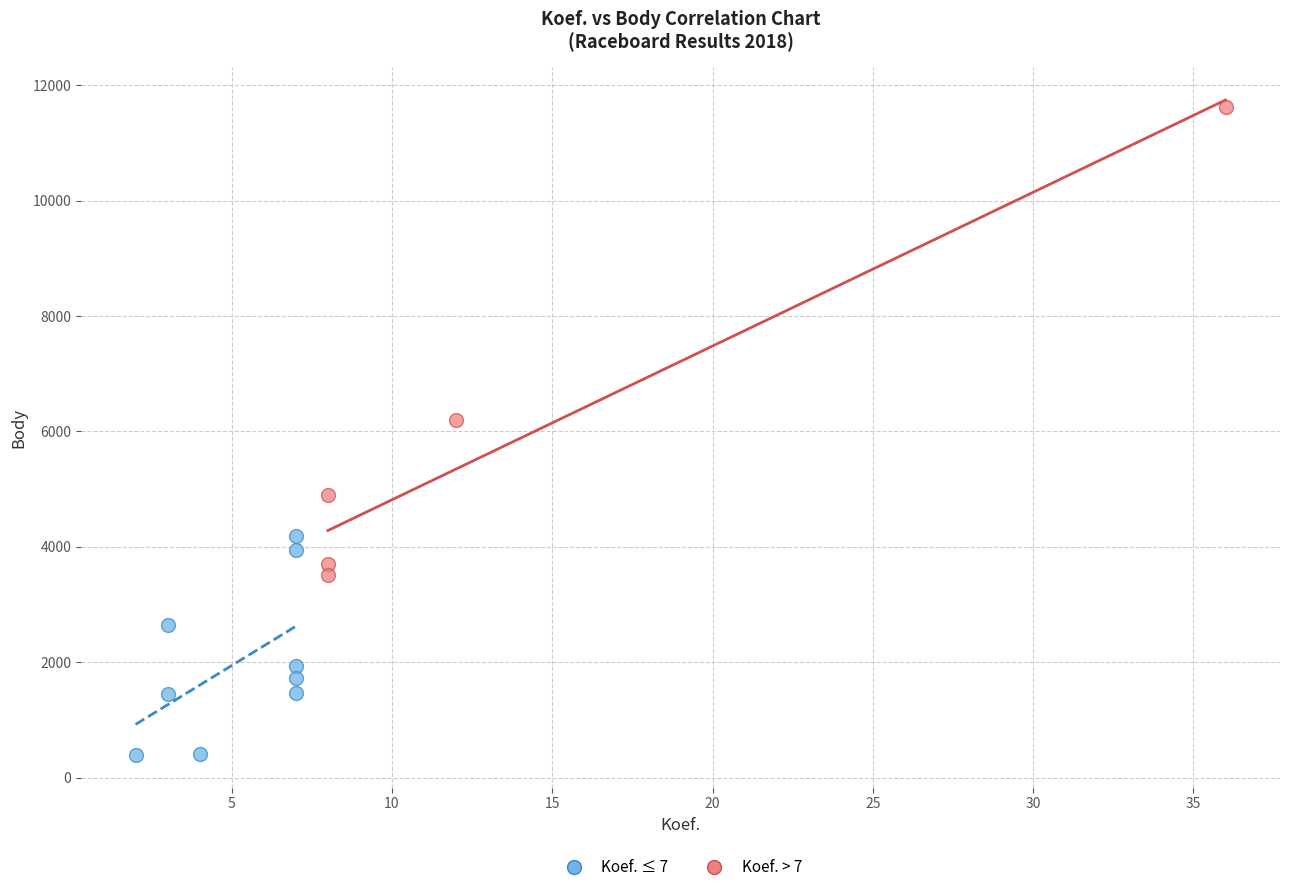

Which series contains the highest Y value?

Koef. > 7